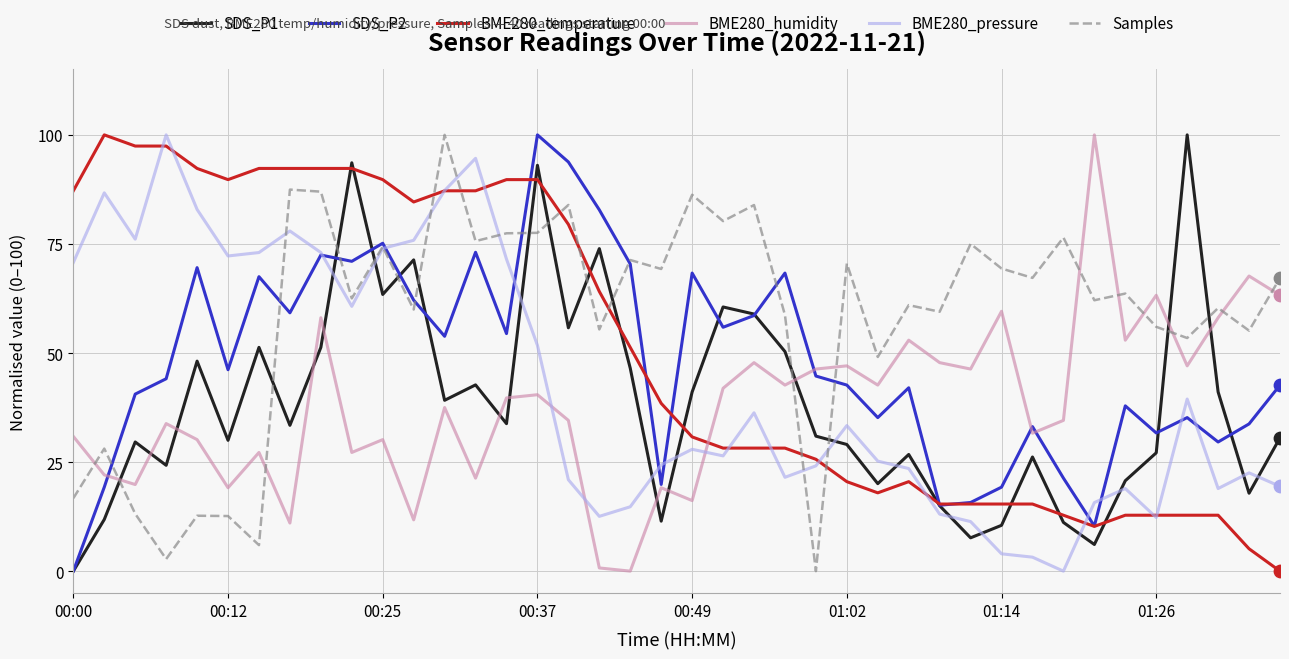

What is the maximum value shown in the chart?

100.0